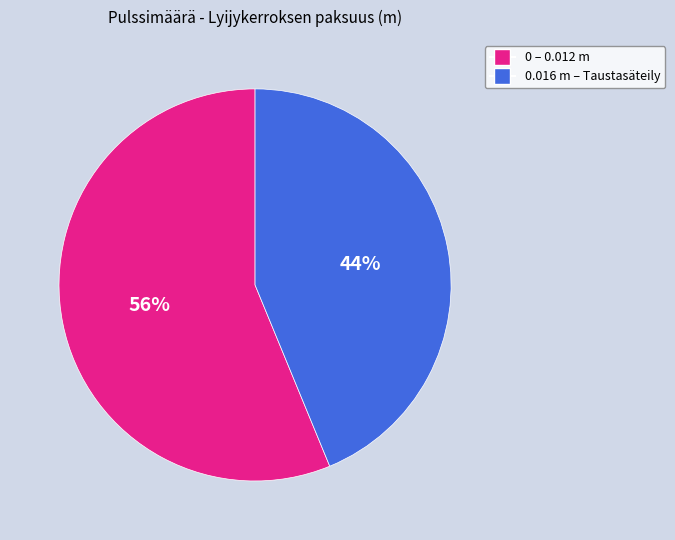

To the nearest percent, what is the difference between the largest and smallest slice percentages?

12%